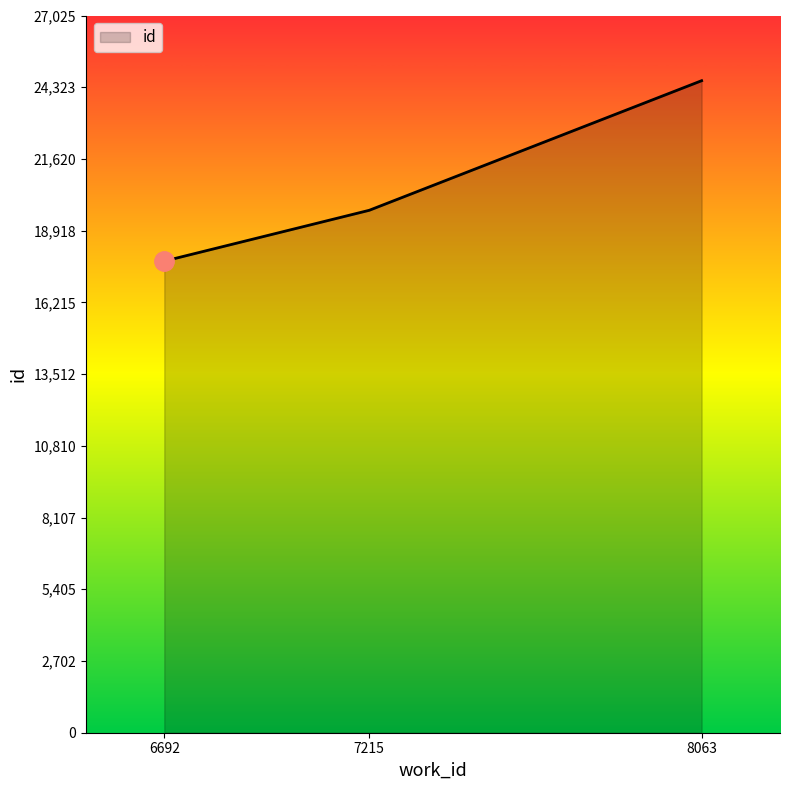

At which label is the value closest to 21170?

7215